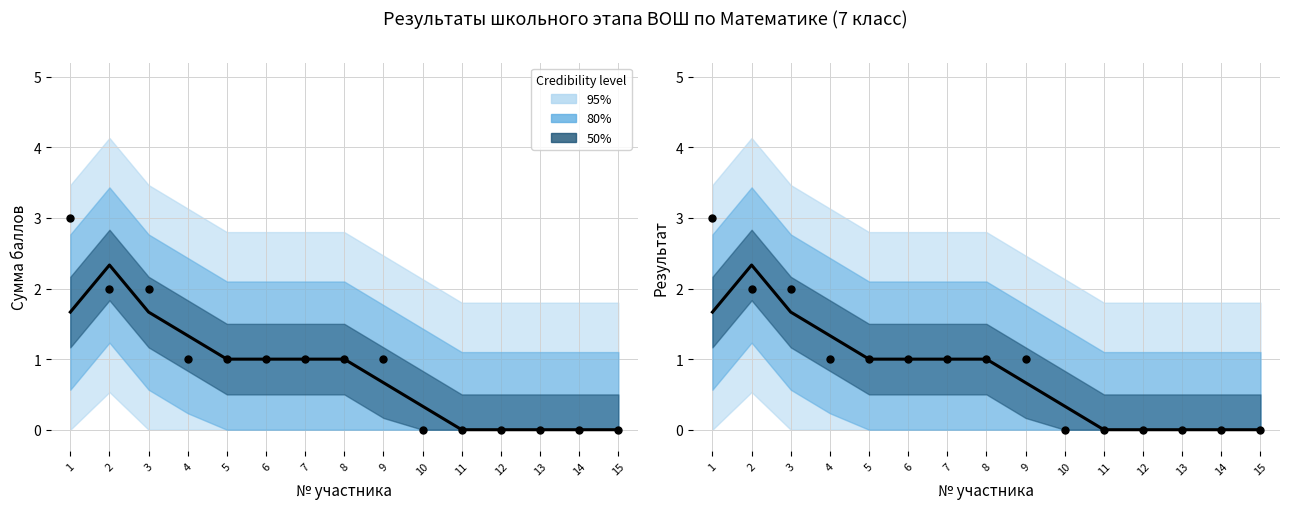

At how many categories does at least one series exceed 0?

9